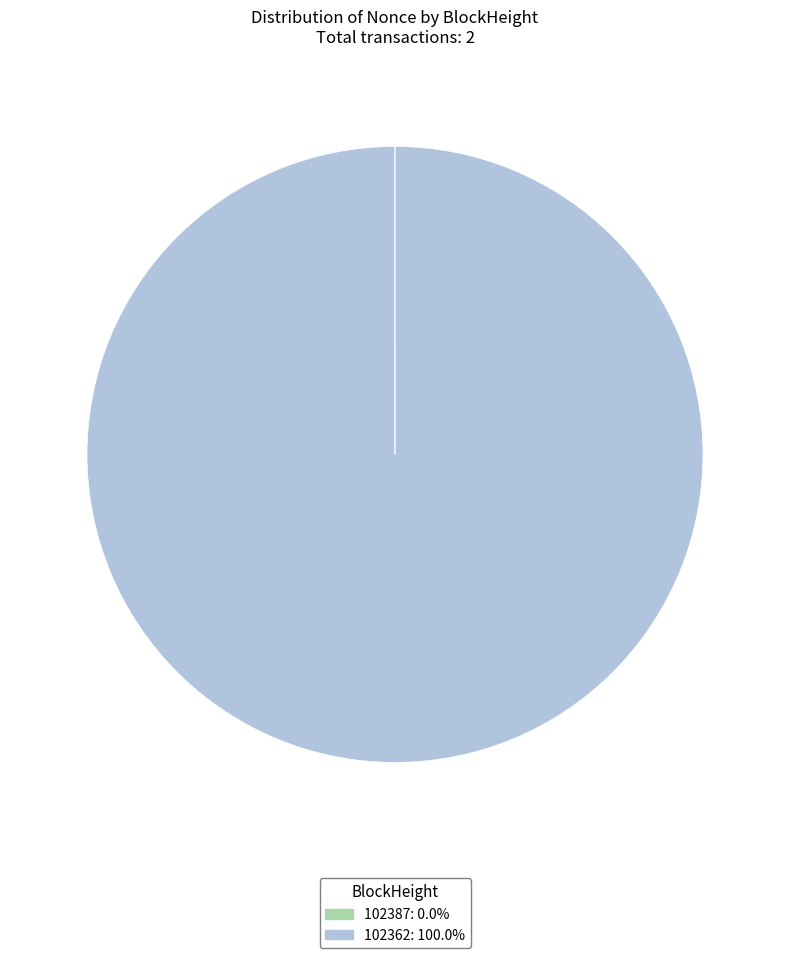

Does any single category account for the majority?

Yes